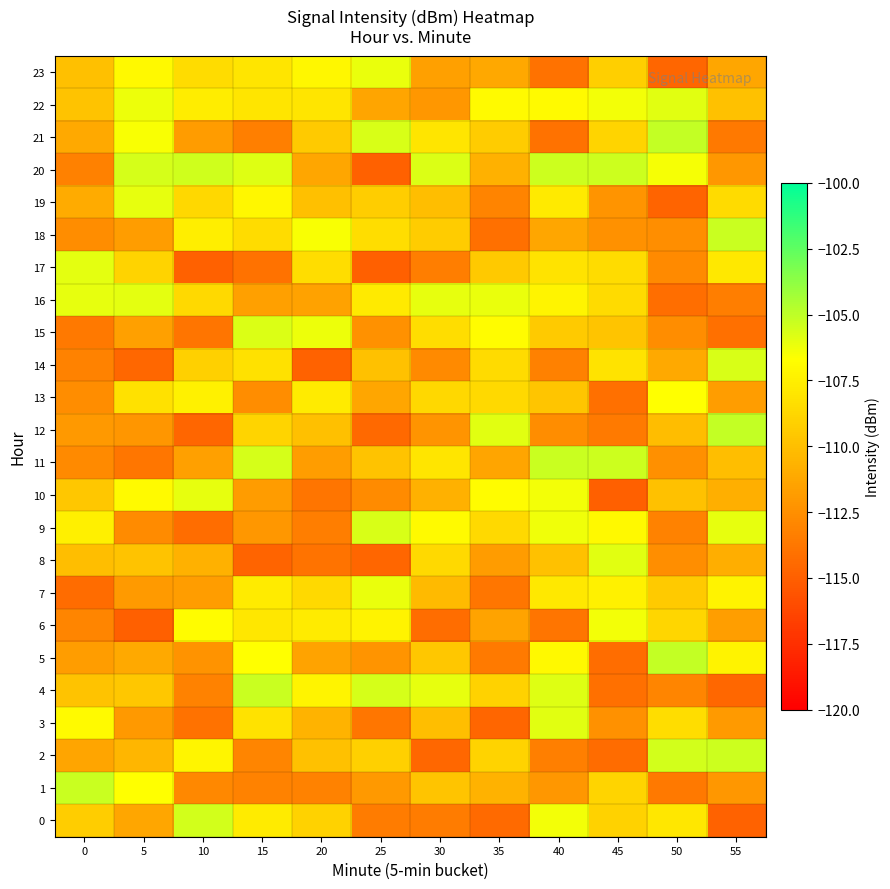

At 55, list the series in order from smallest to largest.

row_0, row_4, row_15, row_21, row_16, row_1, row_20, row_3, row_13, row_6, row_23, row_8, row_10, row_11, row_22, row_19, row_17, row_7, row_5, row_9, row_14, row_2, row_18, row_12